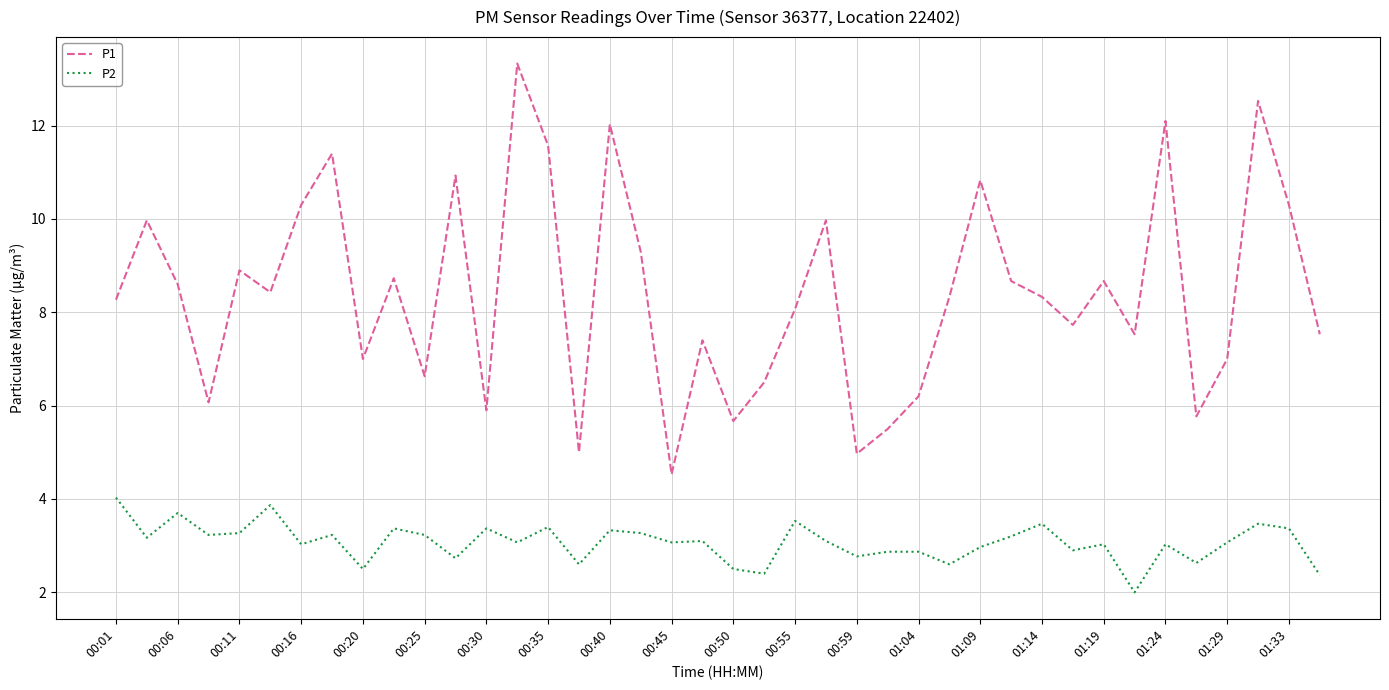

True or false: P2 and P1 intersect in this chart.

False